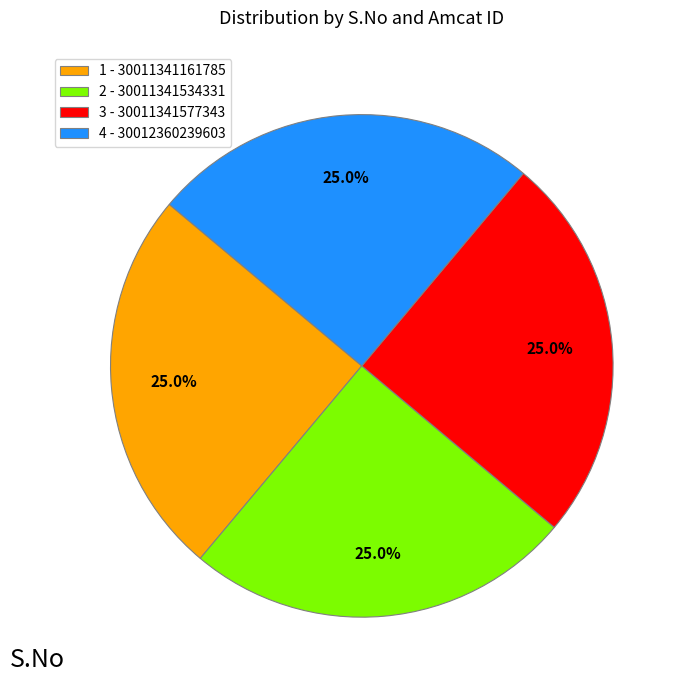

What is the total percentage of 3 - 30011341577343 and 4 - 30012360239603?

50.0%